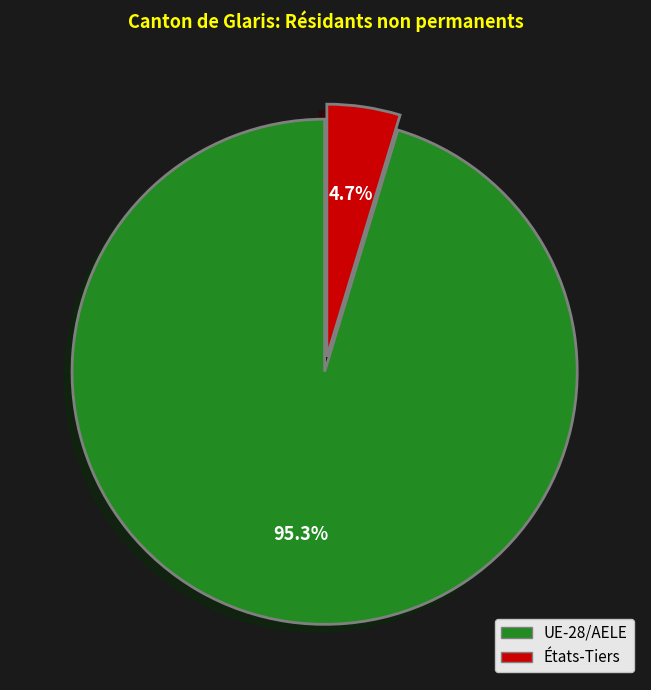

Which category has the biggest portion of the pie?

UE-28/AELE